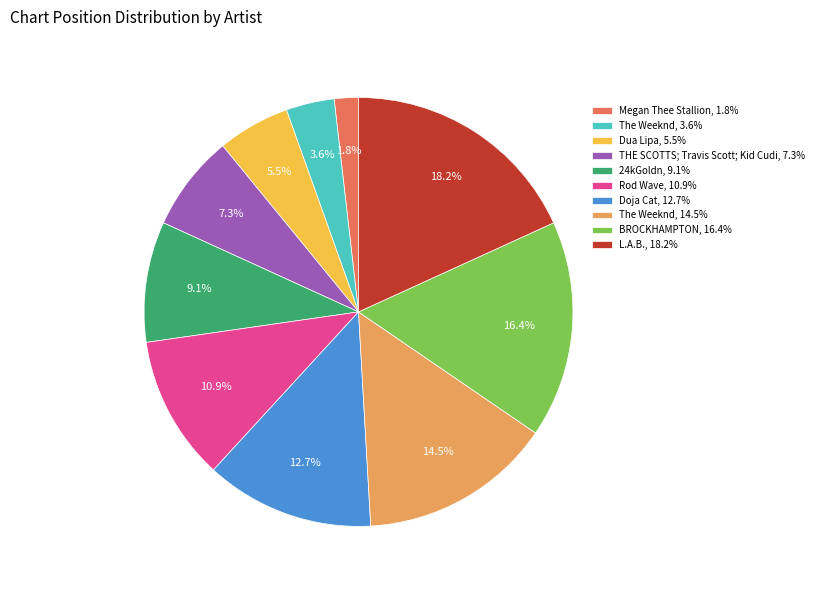

Does Megan Thee Stallion, 1.8% represent more than half of the total?

No